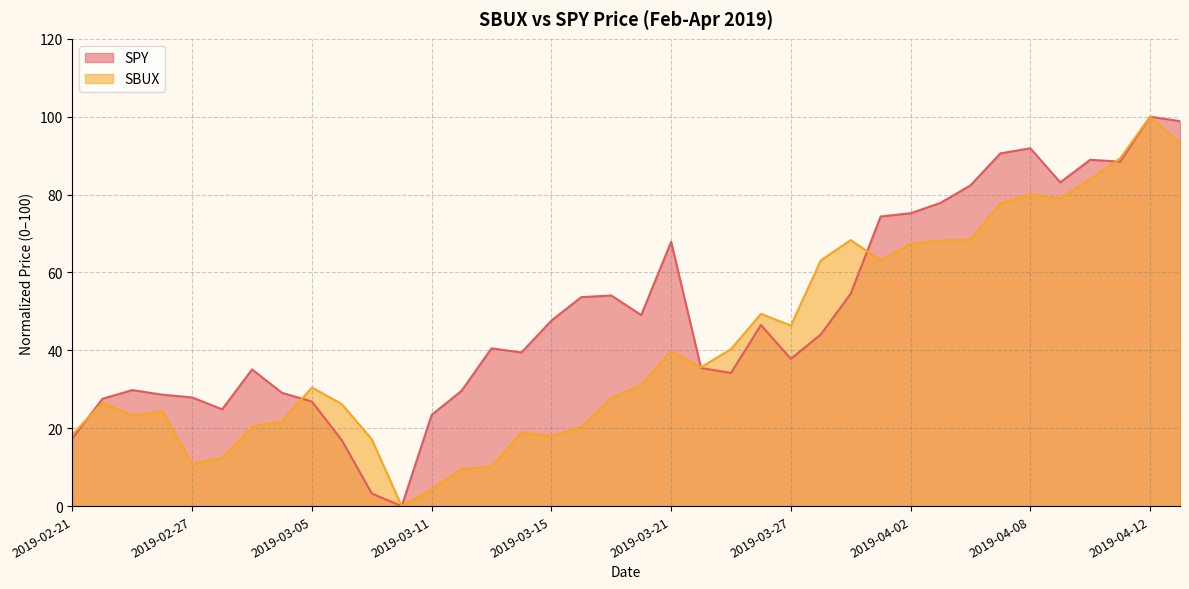

Rank the series by their maximum value, from highest to lowest.

SPY, SBUX